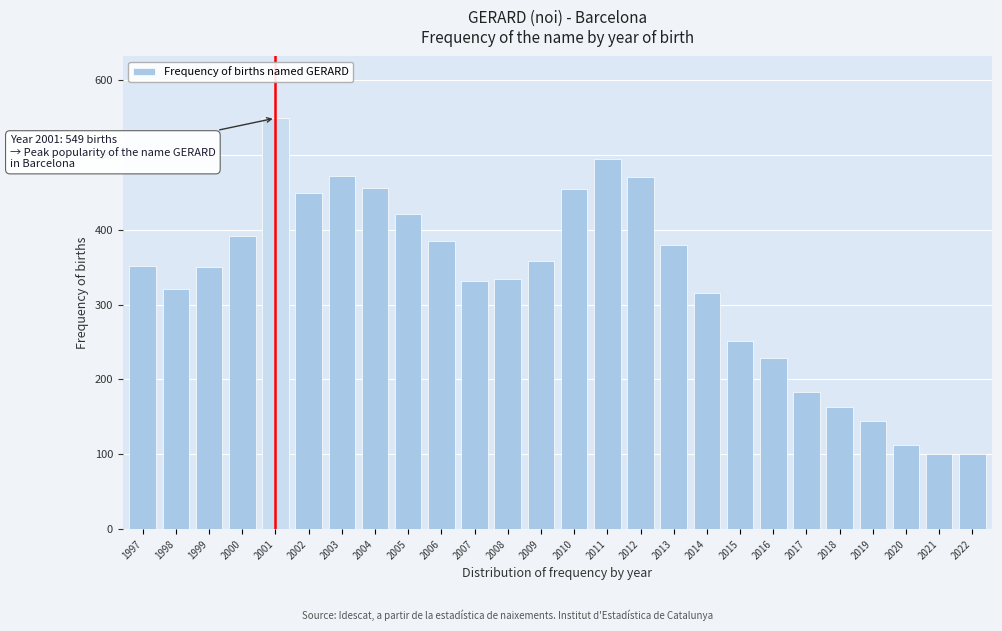

Which label corresponds to the largest value in the chart?

2001